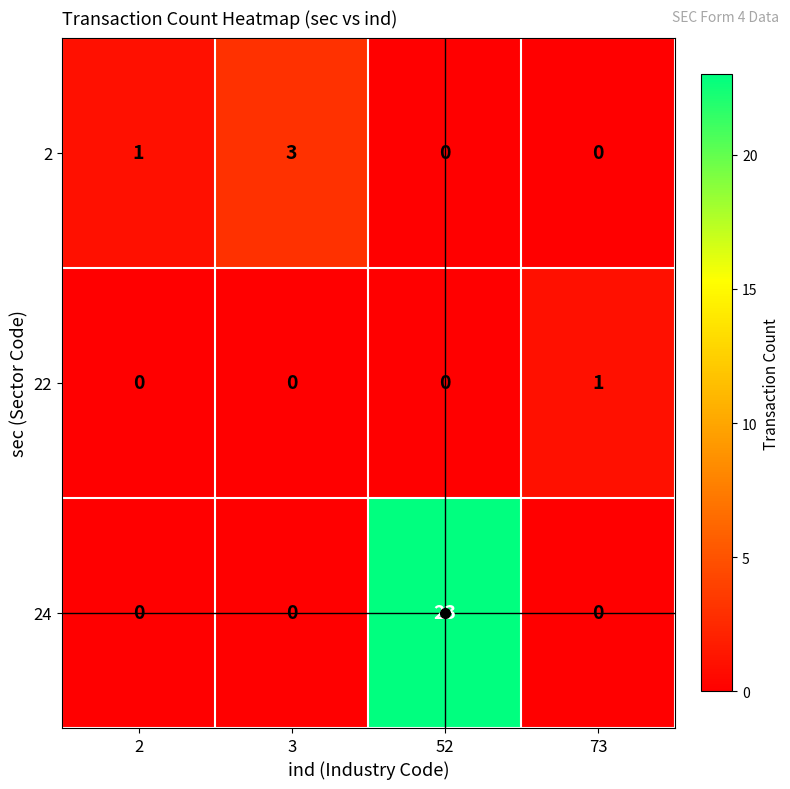

Is the value of 24 at 52 greater than the value of 2 at 3?

Yes